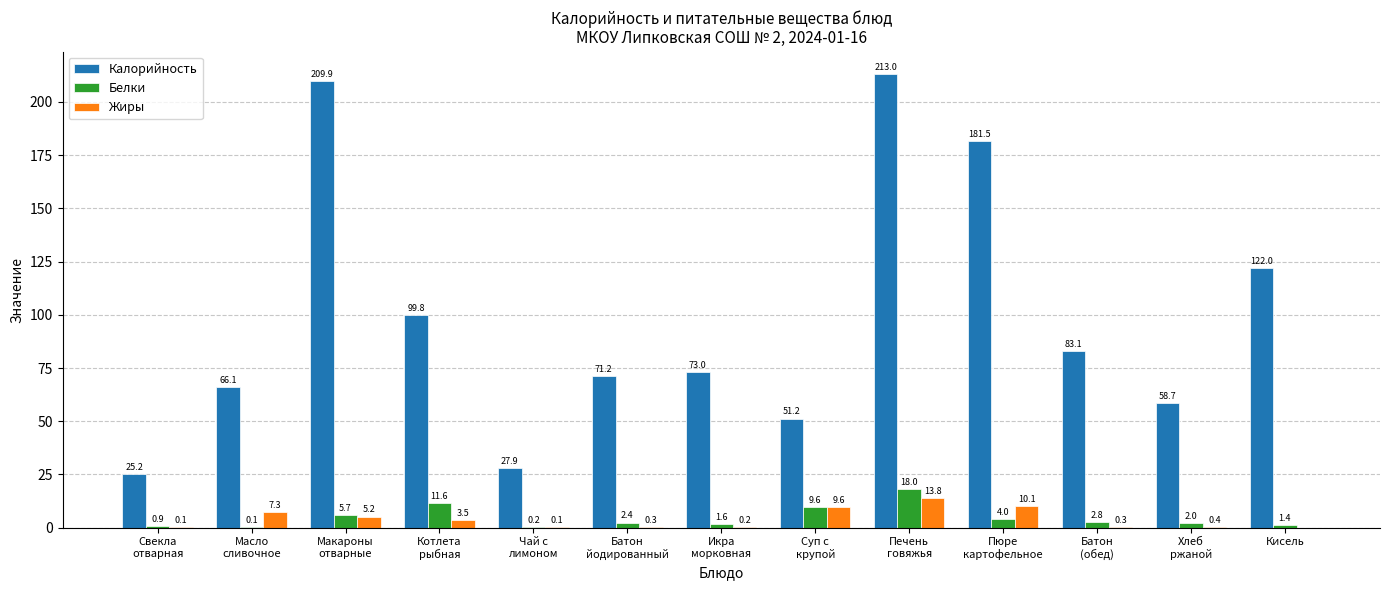

What is the average value of the Жиры series?

3.9